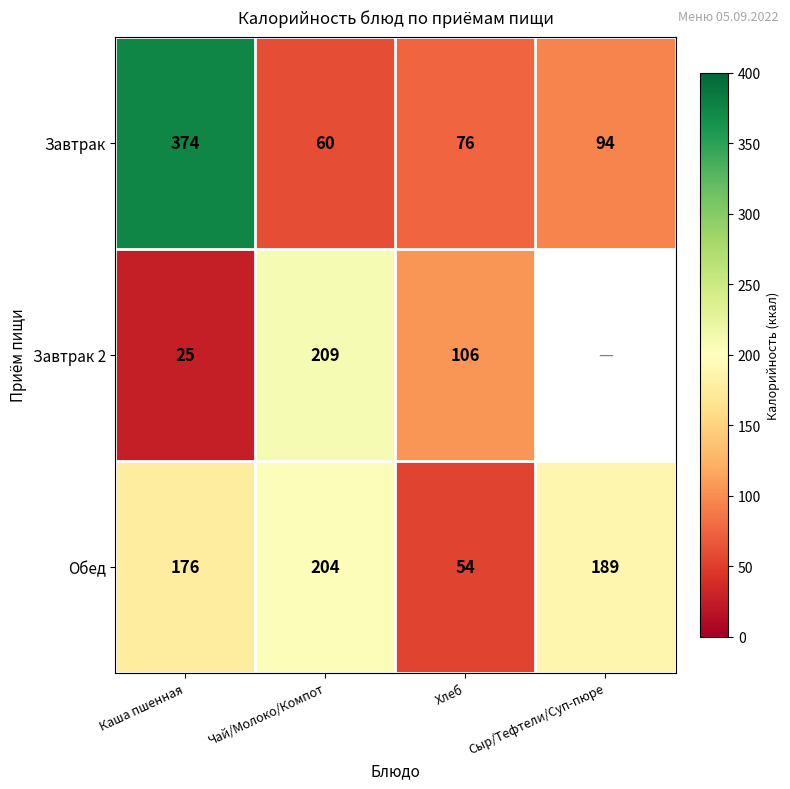

Is the value of Завтрак at Чай/Молоко/Компот greater than the value of Завтрак 2 at Хлеб?

No